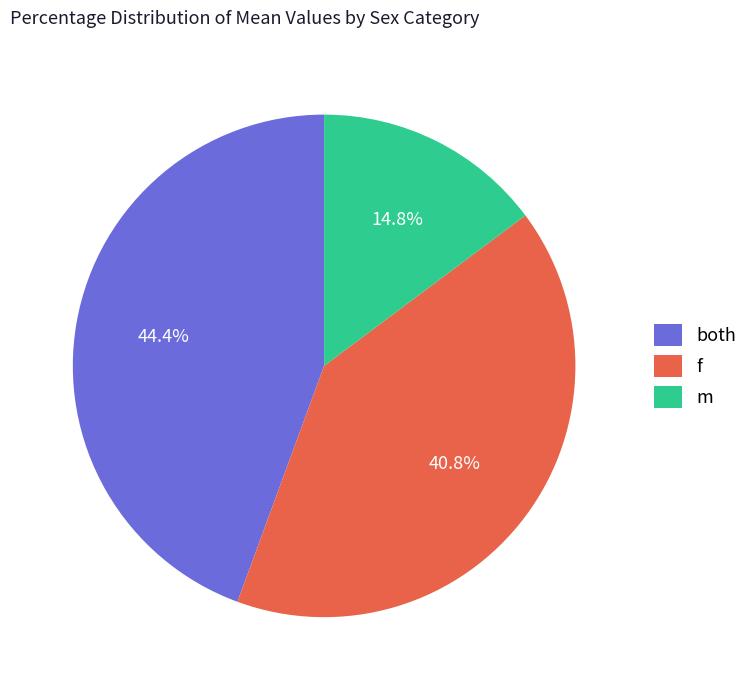

Do f and m together represent more than half of the pie?

Yes